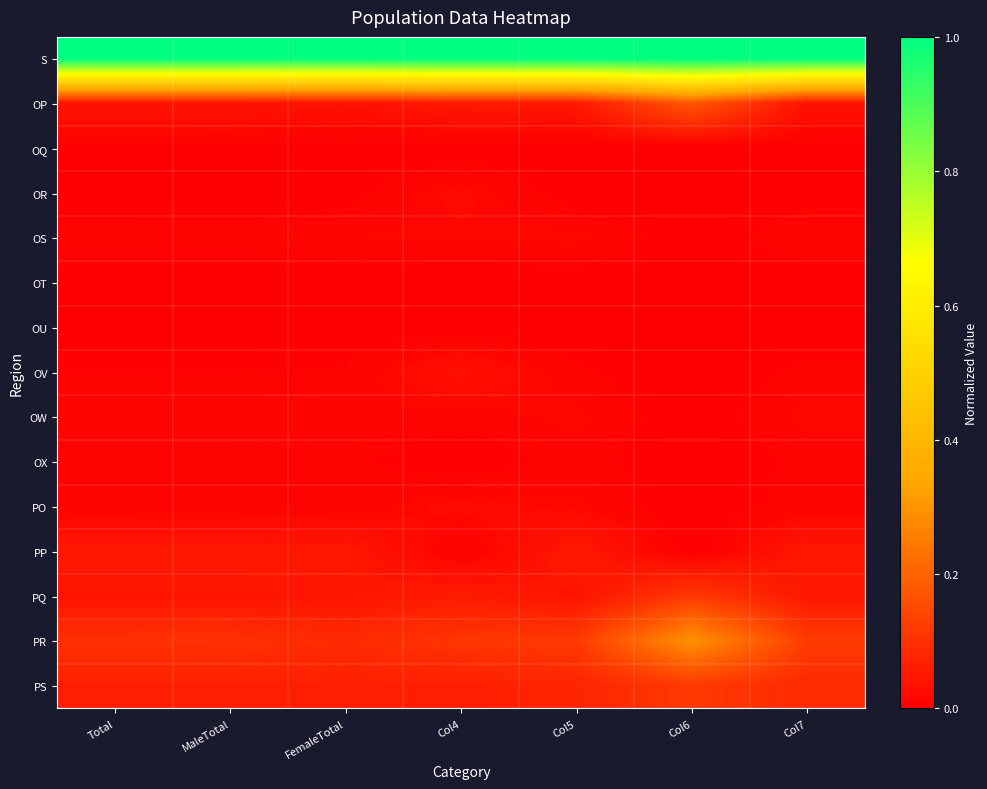

Rank the series by their maximum value, from lowest to highest.

OT, OU, OQ, OX, OW, OS, OR, PO, OV, PP, PQ, PS, OP, PR, S